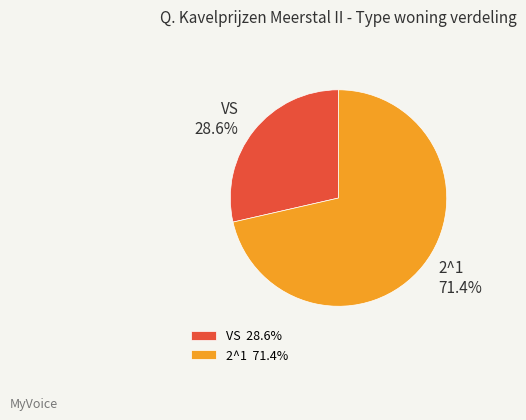

The 2^1 slice represents 71% of the pie. True or false?

True